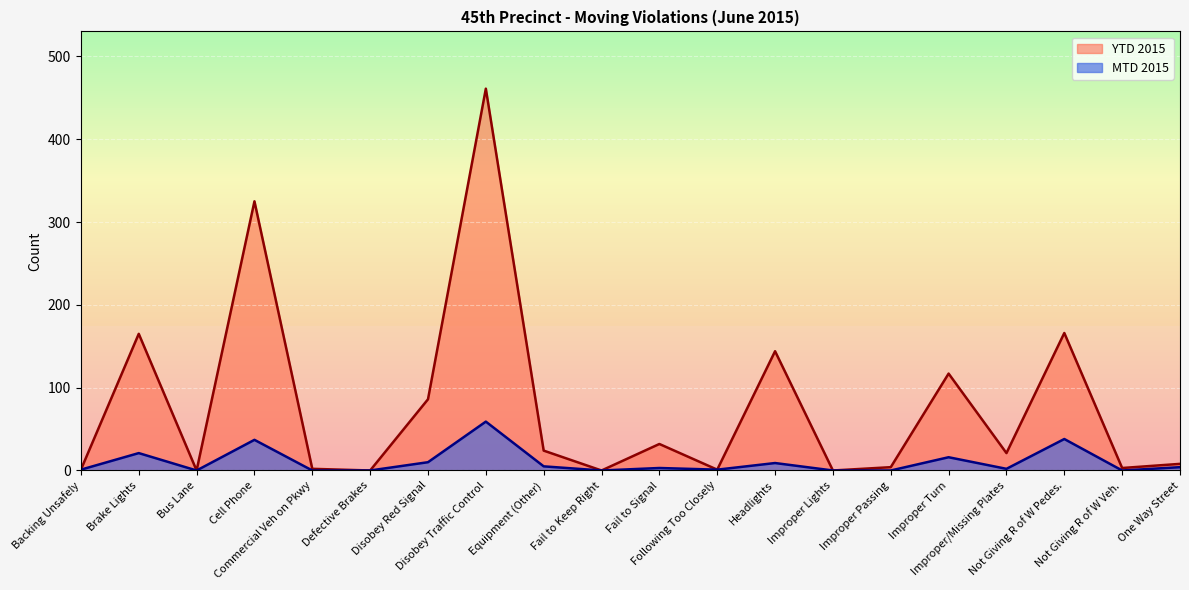

The YTD 2015 series shows 104 at Brake Lights. True or false?

False